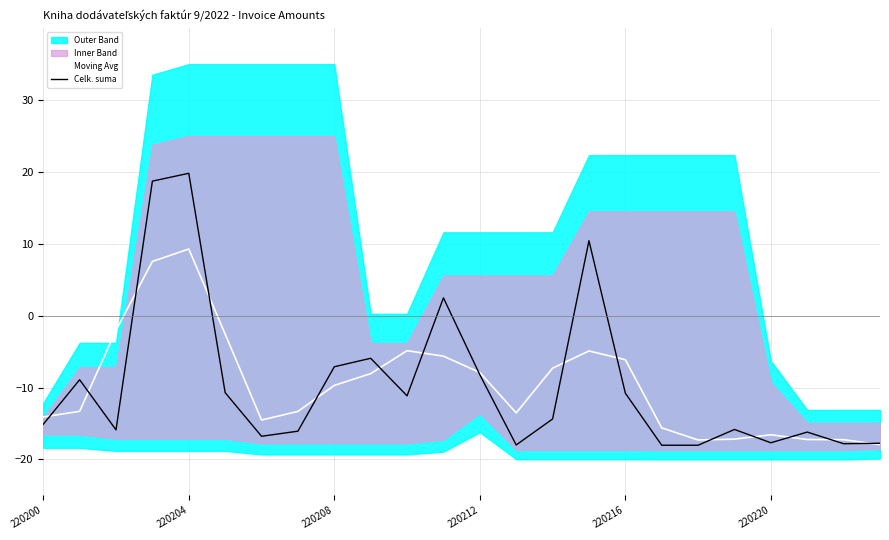

How many values in the Moving Avg series exceed -9?

11